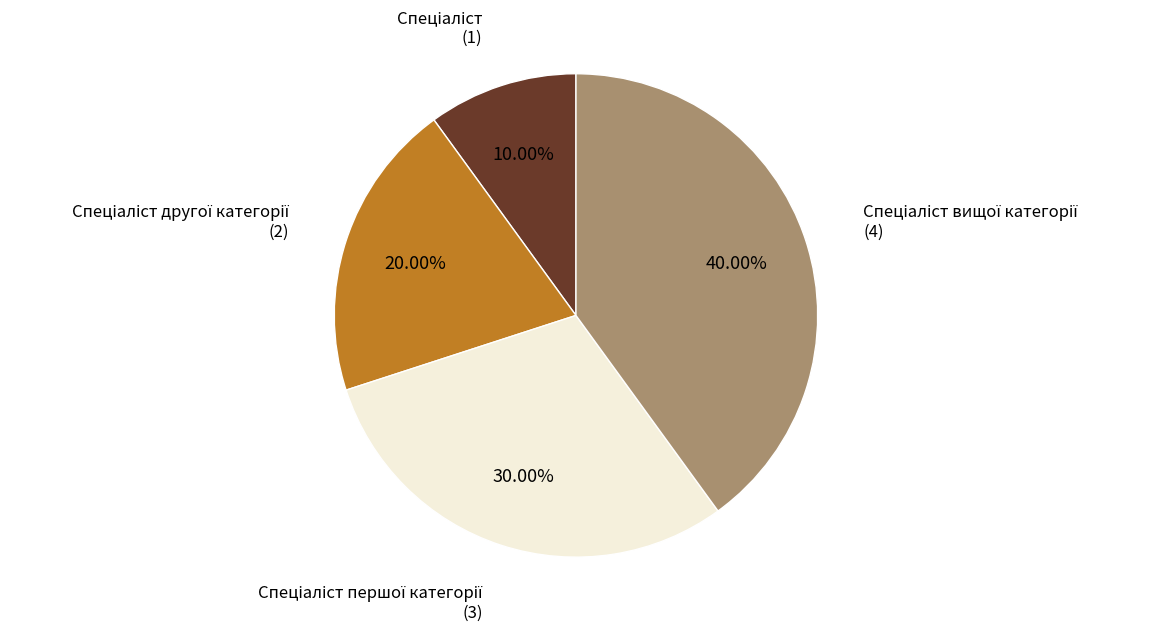

Does any single category account for the majority?

No